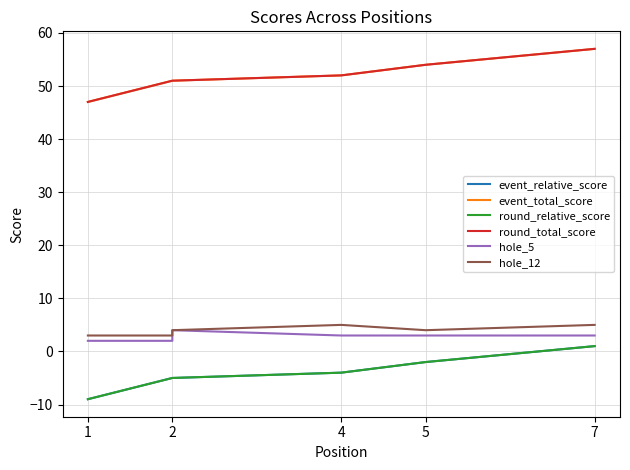

What is the sum of the event_relative_score values at 4 and 1?

-13